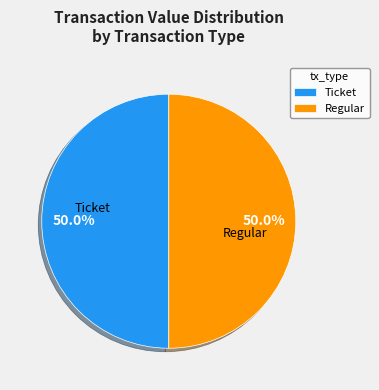

What portion of the pie excludes Ticket?

50.0%